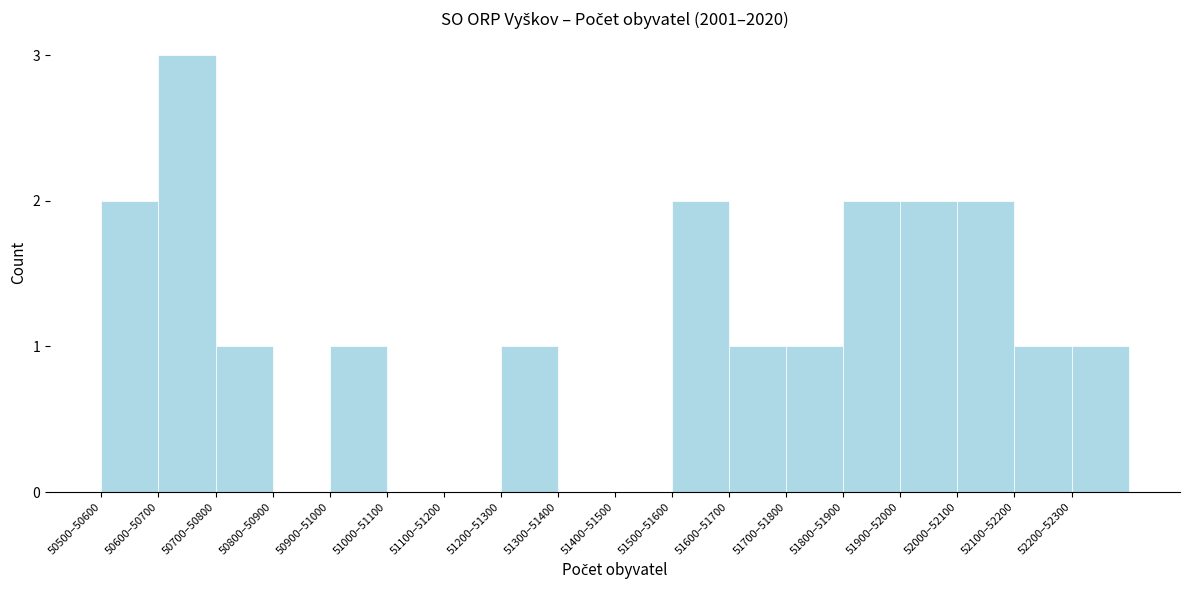

Reading right to left, transcribe all the data shown in this chart.

52200–52300=1	52100–52200=1	52000–52100=2	51900–52000=2	51800–51900=2	51700–51800=1	51600–51700=1	51500–51600=2	51400–51500=0	51300–51400=0	51200–51300=1	51100–51200=0	51000–51100=0	50900–51000=1	50800–50900=0	50700–50800=1	50600–50700=3	50500–50600=2